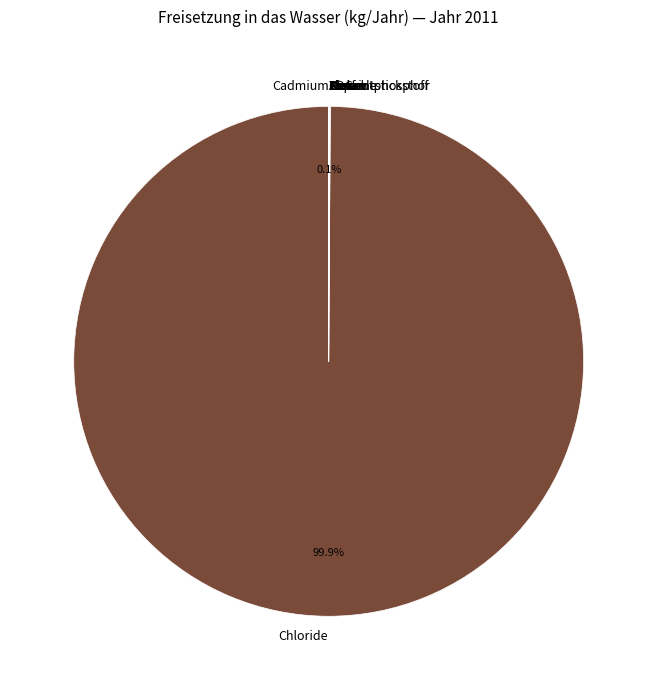

Is there any slice that represents more than half of the pie?

Yes